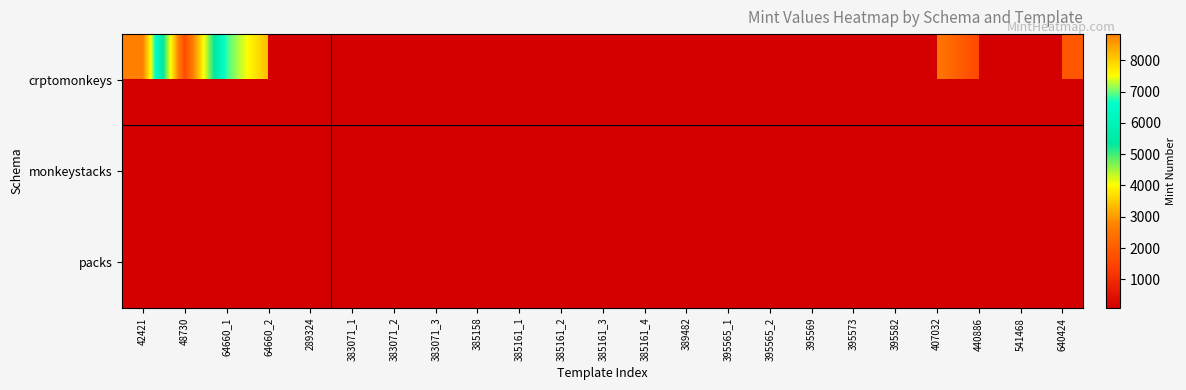

Which category has the lowest value in the packs series?

42421